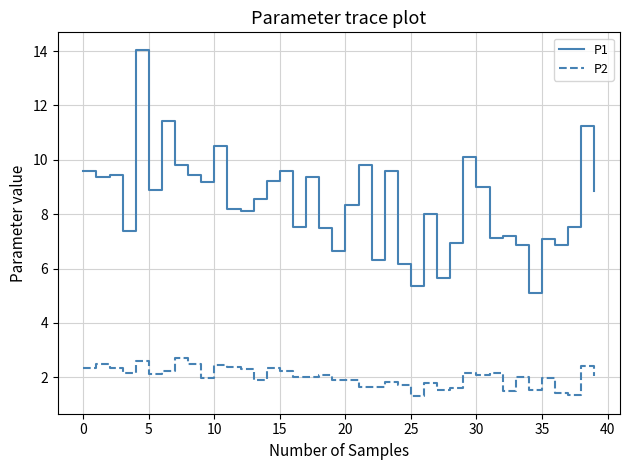

List the series in order of their peak value, highest first.

P1, P2